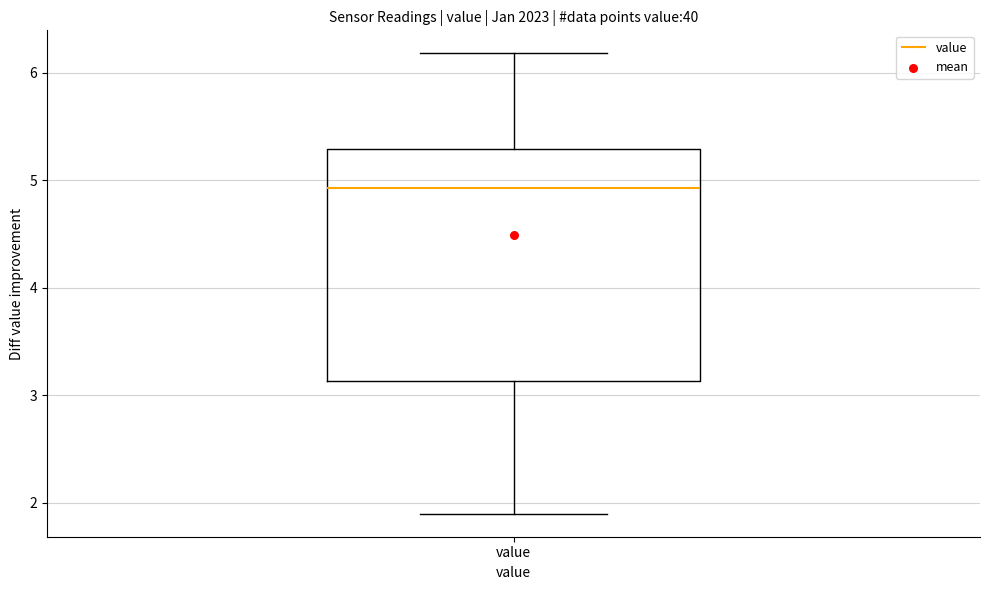

Transcribe this box plot: give where the median line is, the range the box spans, and where the two whiskers end, as read against the y-axis. The values are not printed on the chart, so give them approximately, as read against the axis.

median 4.9, box 3.1 to 5.3, whiskers 1.9 to 6.2